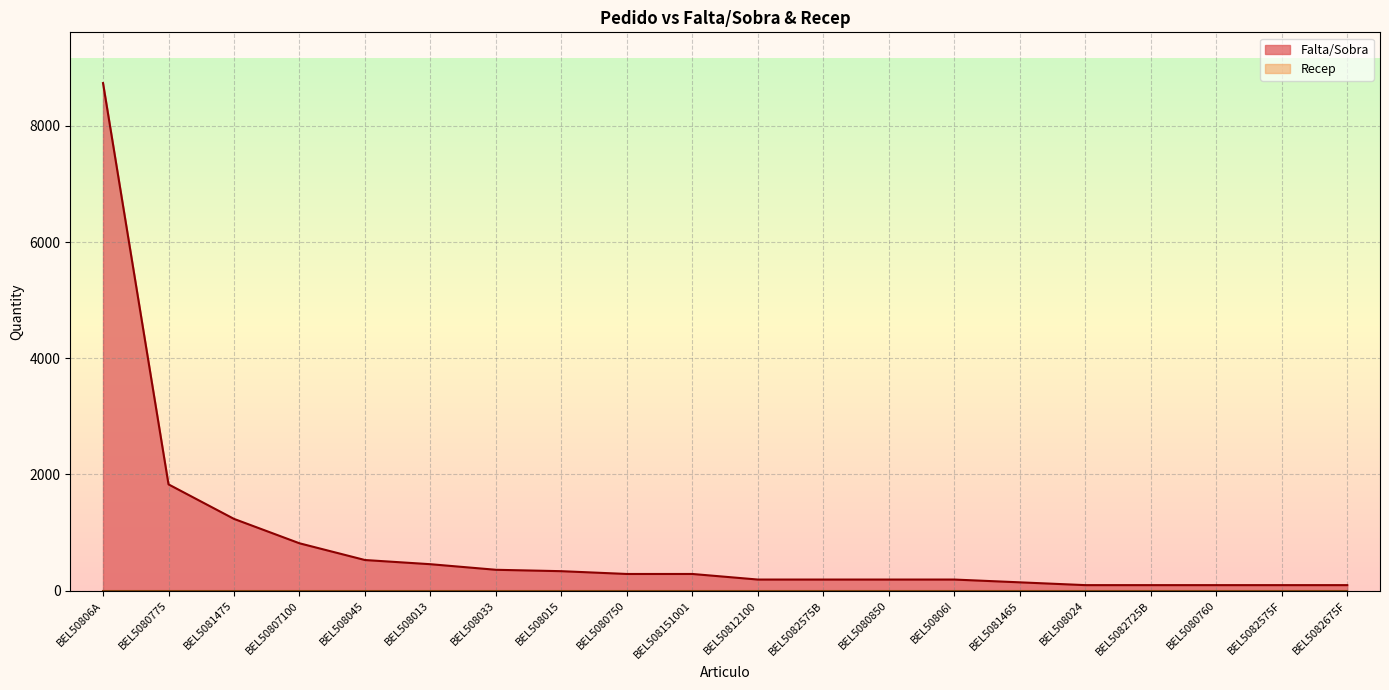

What is the change in value from BEL5080850 to BEL5082575F?

-96